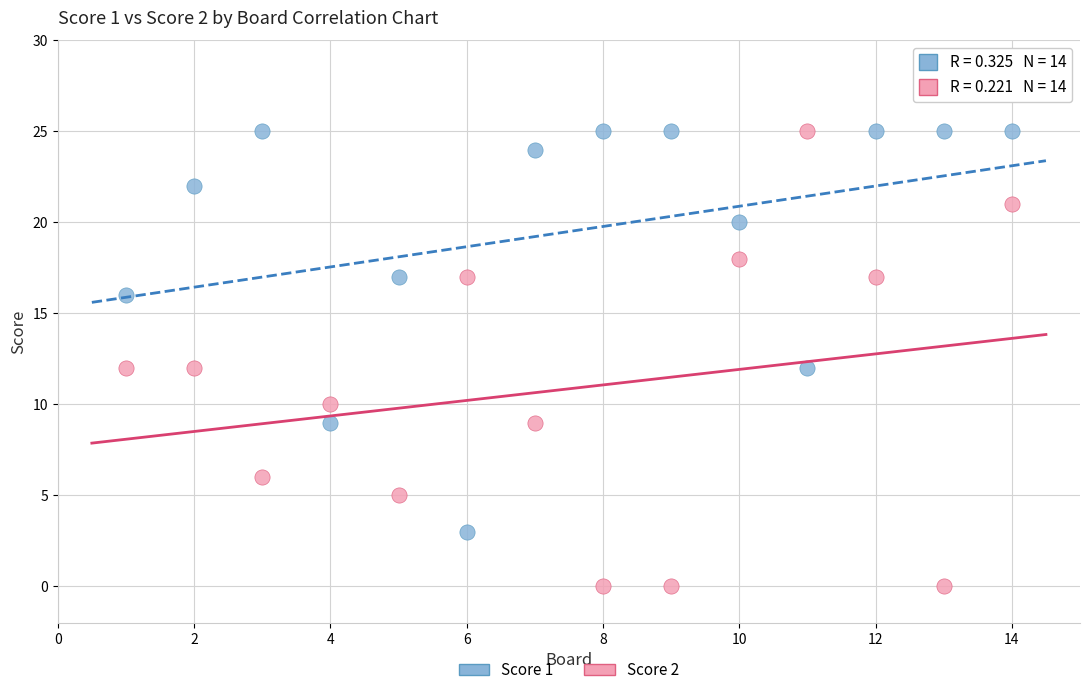

What are all the series names shown in the legend?

Score 1, Score 2